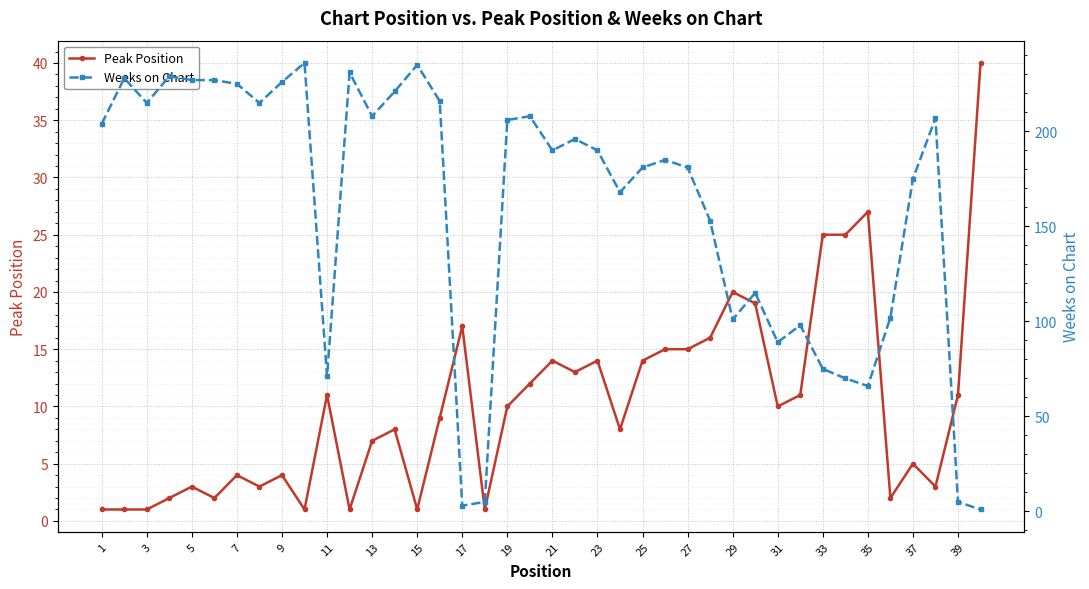

What is the difference between the maximum and minimum values in the Weeks on Chart series?

235